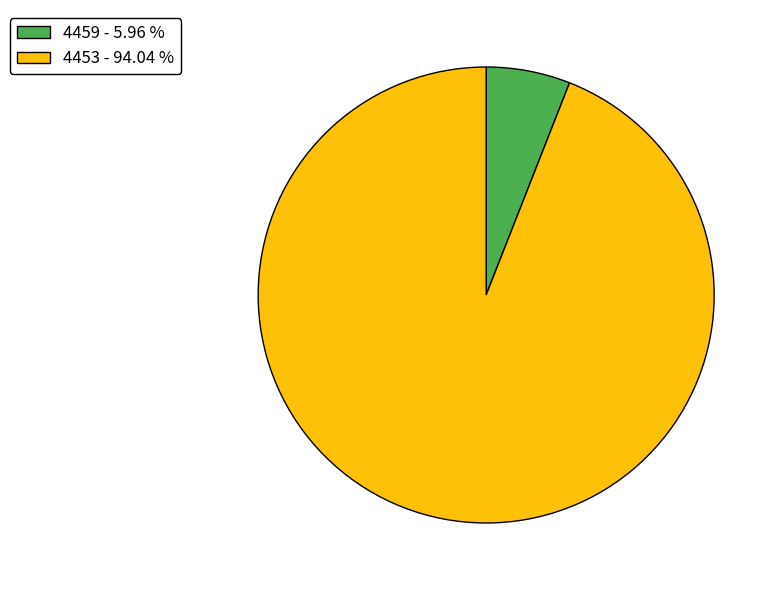

True or false: 4453 accounts for 94% of the total.

True